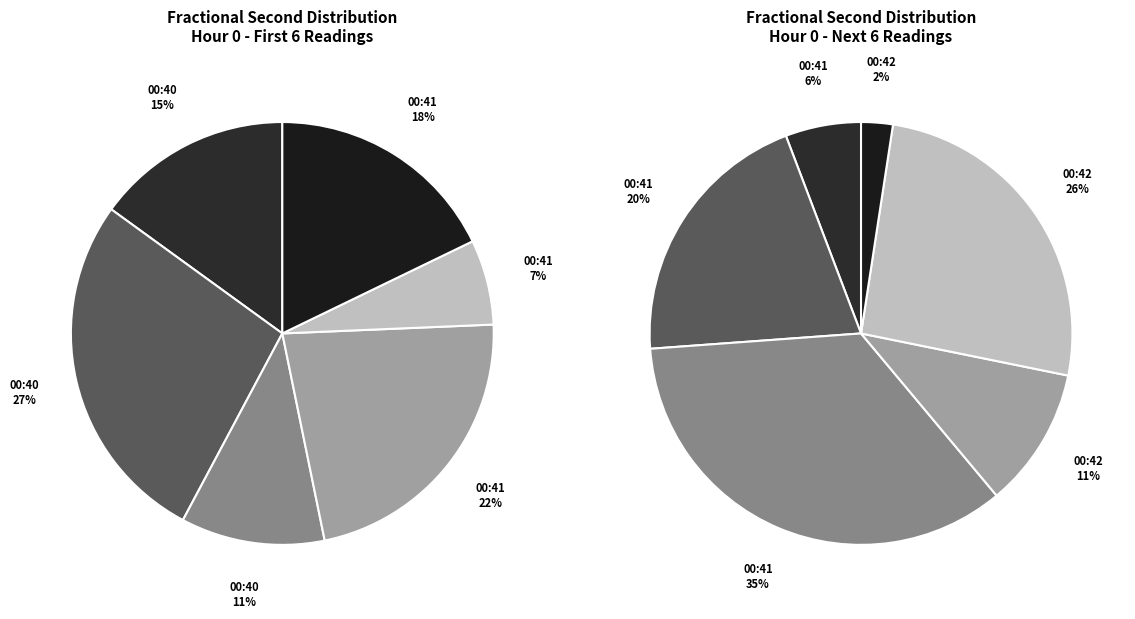

Combined, do 5 and 6 account for over 50%?

No